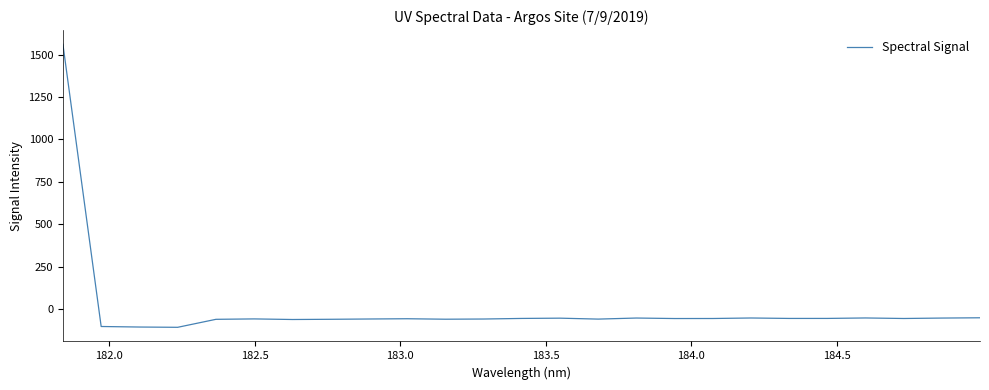

What is the greatest value displayed?

1560.6